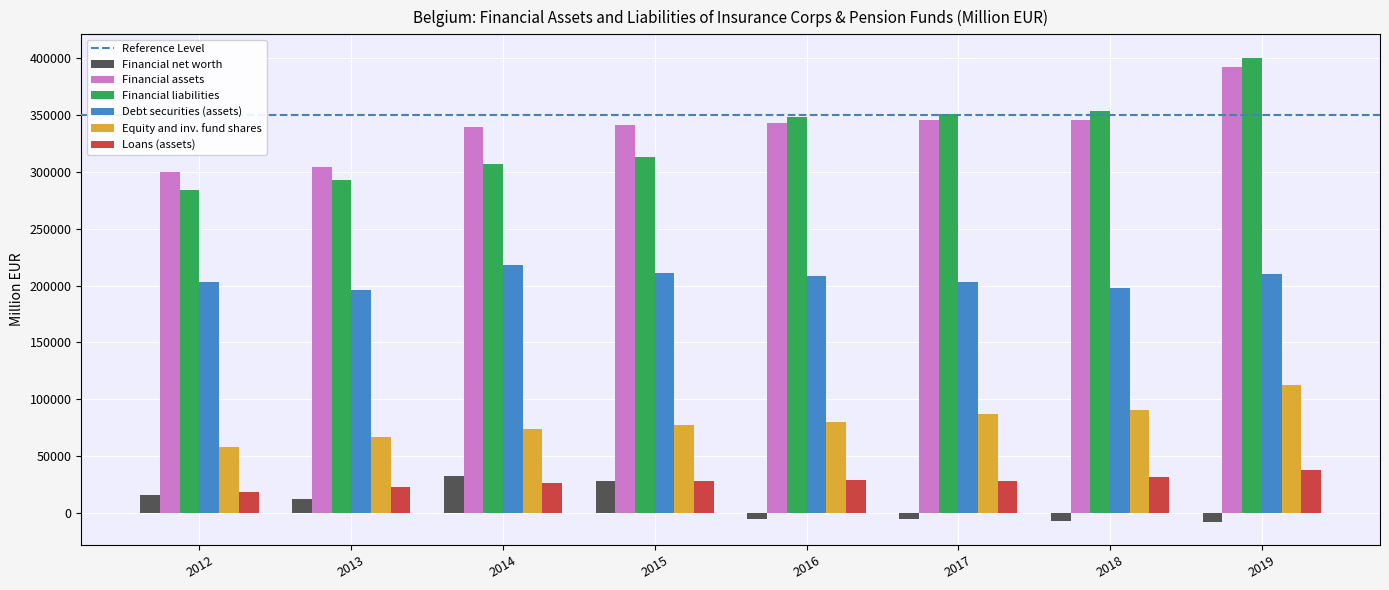

Is the value of Financial liabilities at 2012 greater than the value of Financial assets at 2019?

No